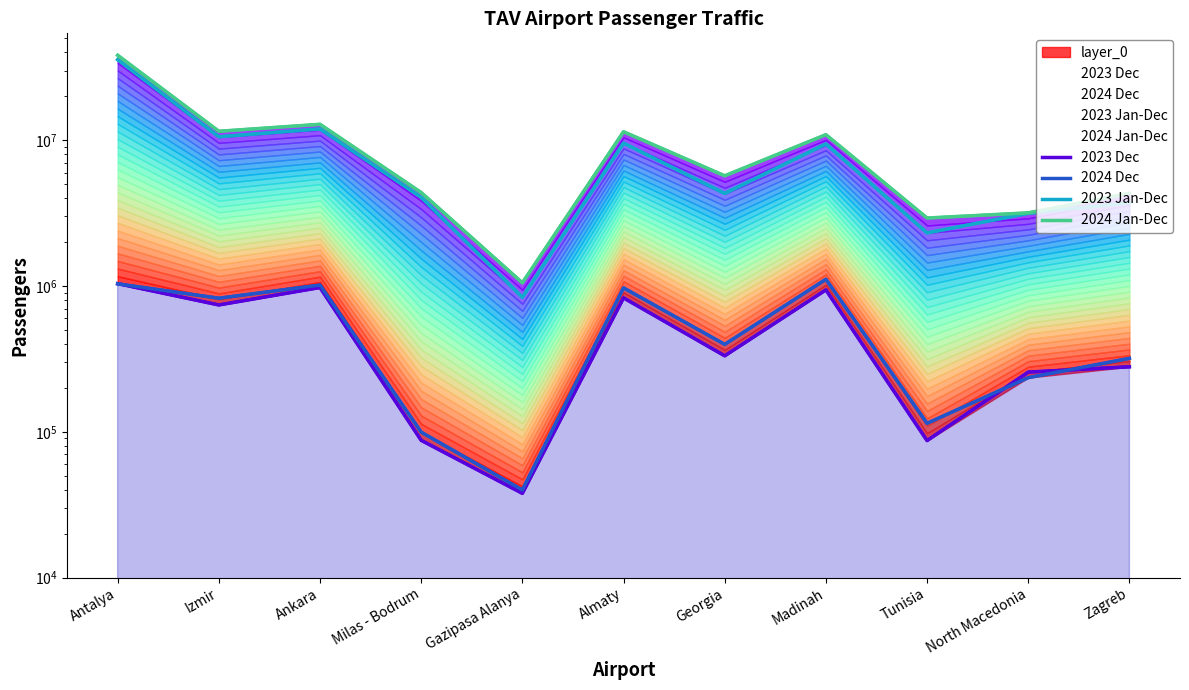

What is the highest value of the 2024 Dec series?

1111976